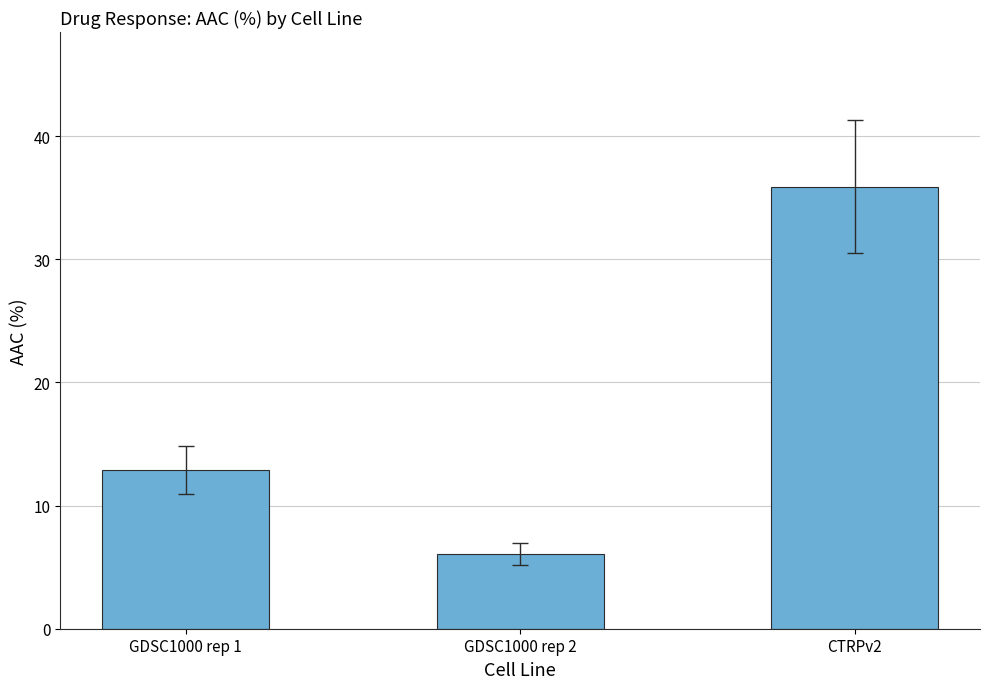

The chart shows a value of 59.1 at CTRPv2. True or false?

False